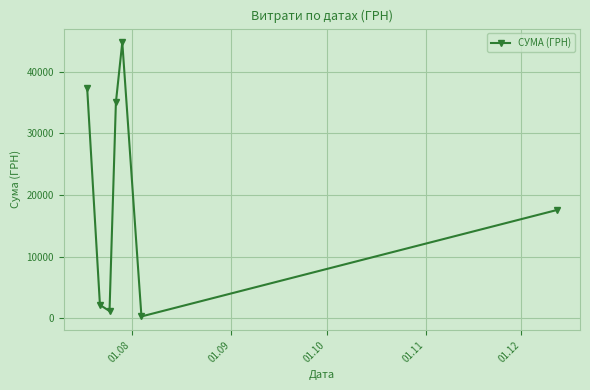

What is the sum of all values?

138290.9